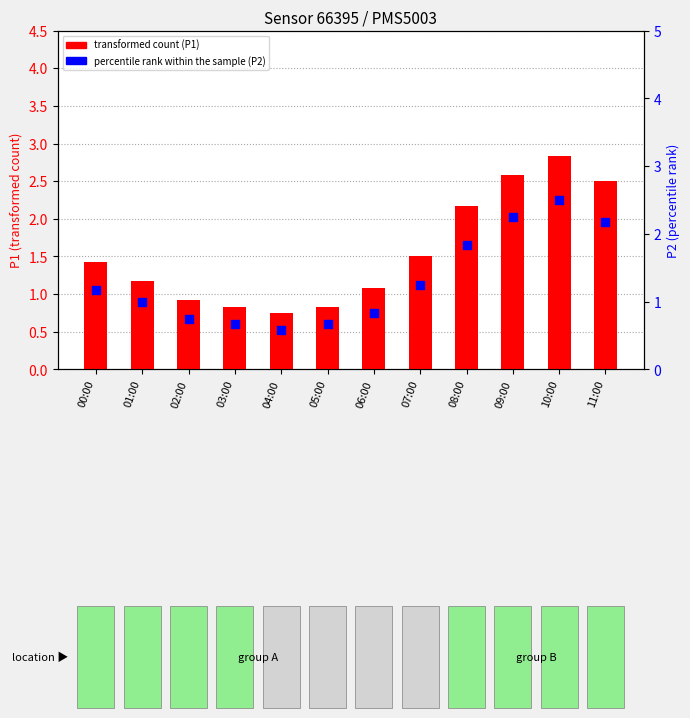

What is the total value across all series at 00:00?

2.6